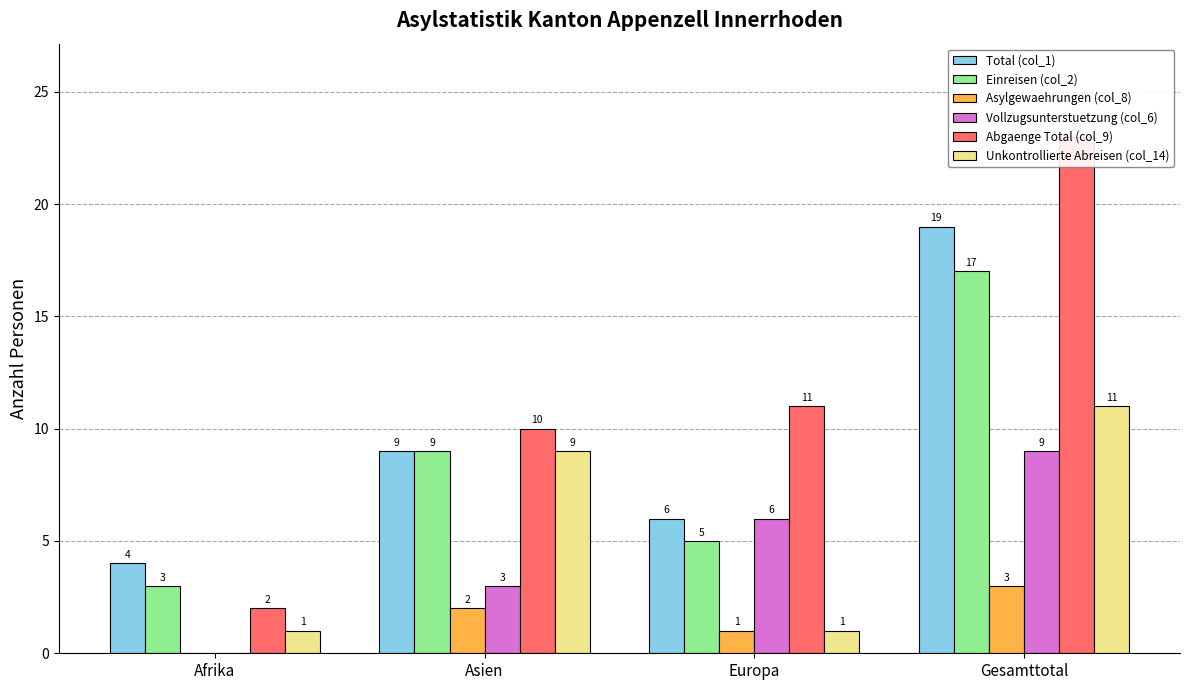

Reading left to right, extract all data points from this chart.

Total (col_1): Afrika=4	Asien=9	Europa=6	Gesamttotal=19
Einreisen (col_2): Afrika=3	Asien=9	Europa=5	Gesamttotal=17
Asylgewaehrungen (col_8): Afrika=0	Asien=2	Europa=1	Gesamttotal=3
Vollzugsunterstuetzung (col_6): Afrika=0	Asien=3	Europa=6	Gesamttotal=9
Abgaenge Total (col_9): Afrika=2	Asien=10	Europa=11	Gesamttotal=23
Unkontrollierte Abreisen (col_14): Afrika=1	Asien=9	Europa=1	Gesamttotal=11